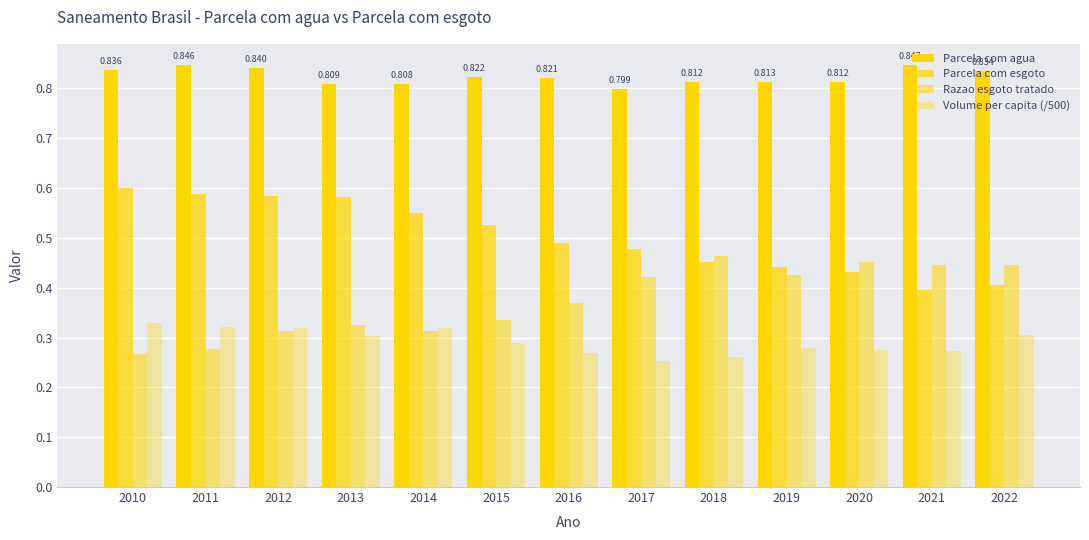

Are the bars grouped side by side (vs. stacked)?

Yes